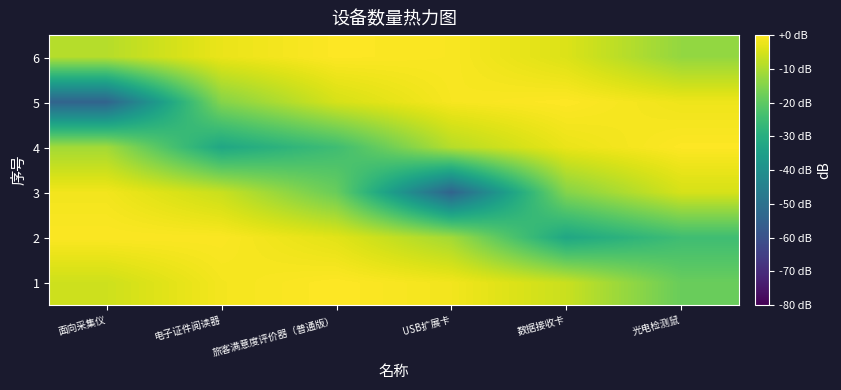

What is the spread (max minus min) of values at USB扩展卡?

53.7